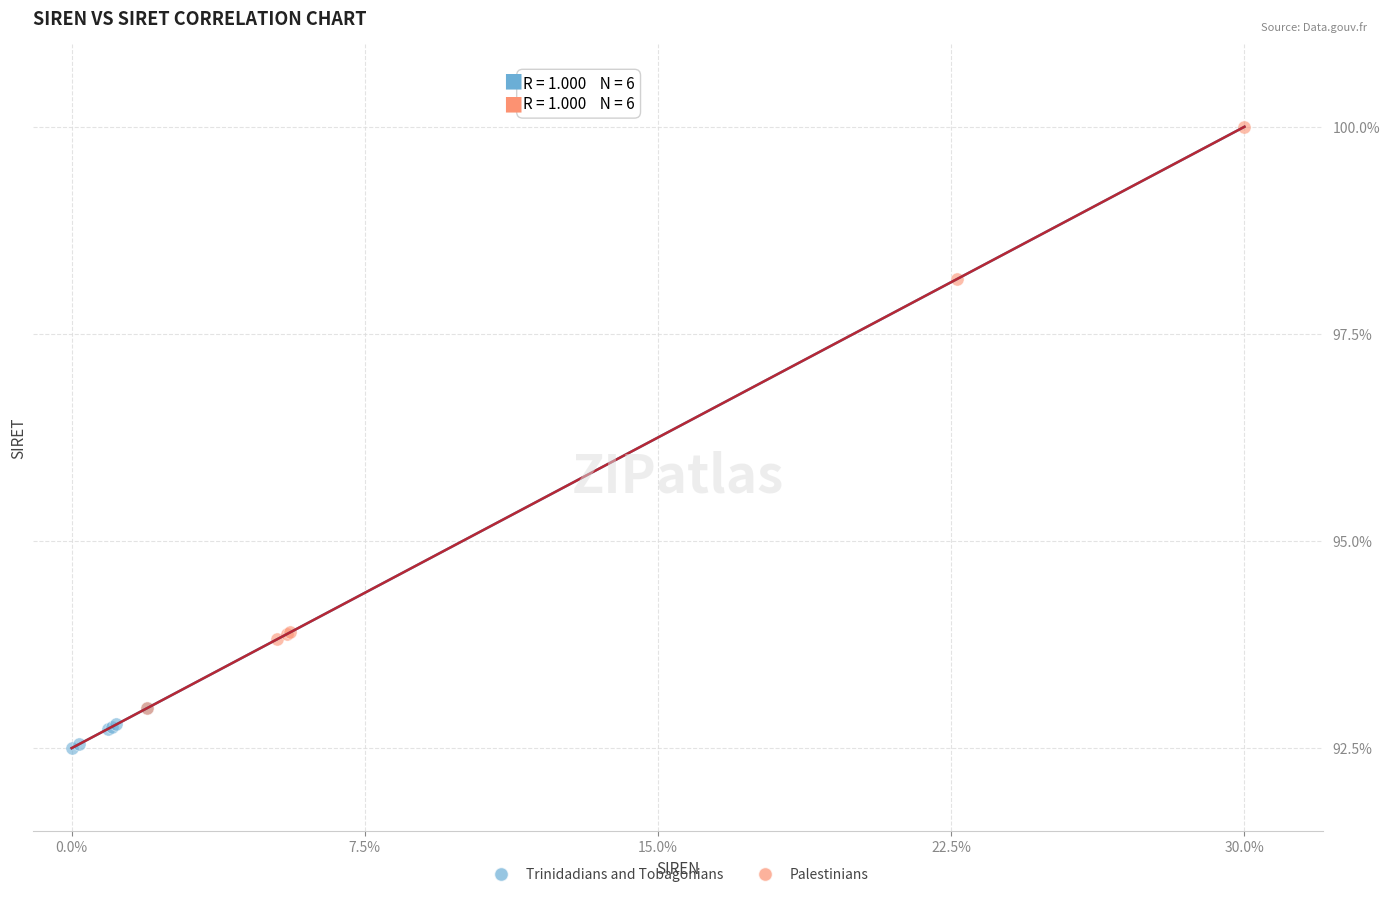

What are all the series names shown in the legend?

Trinidadians and Tobagonians, Palestinians